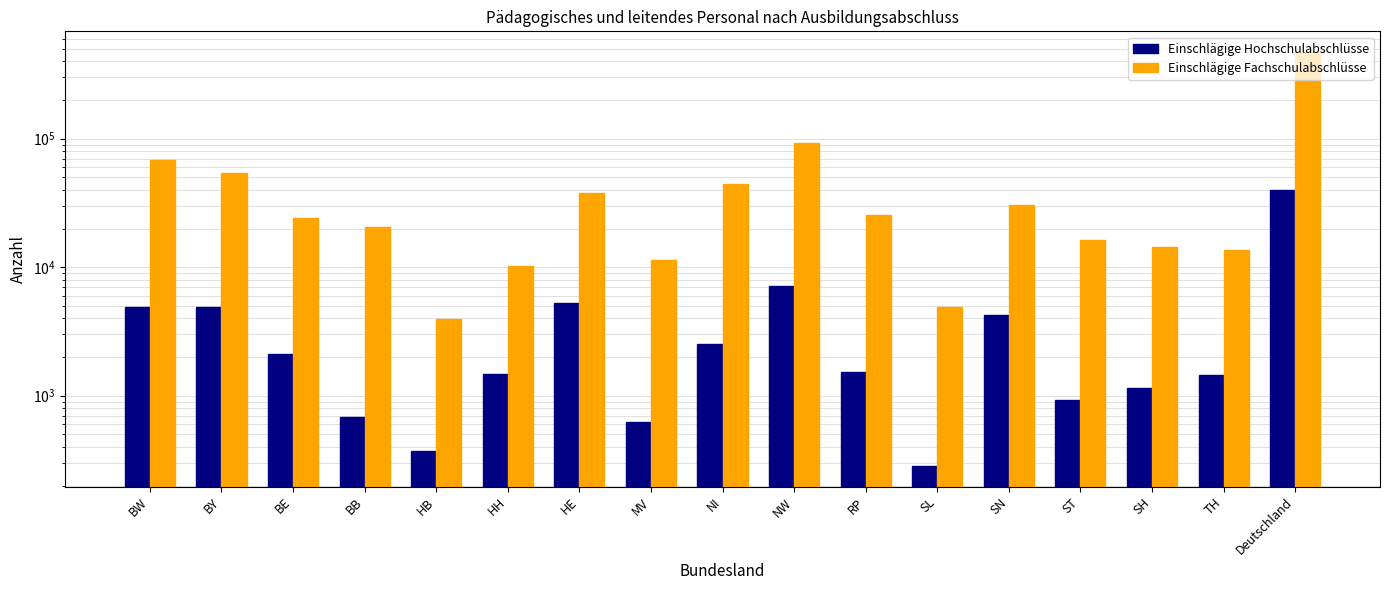

What is the sum of all Einschlägige Hochschulabschlüsse values?

79350